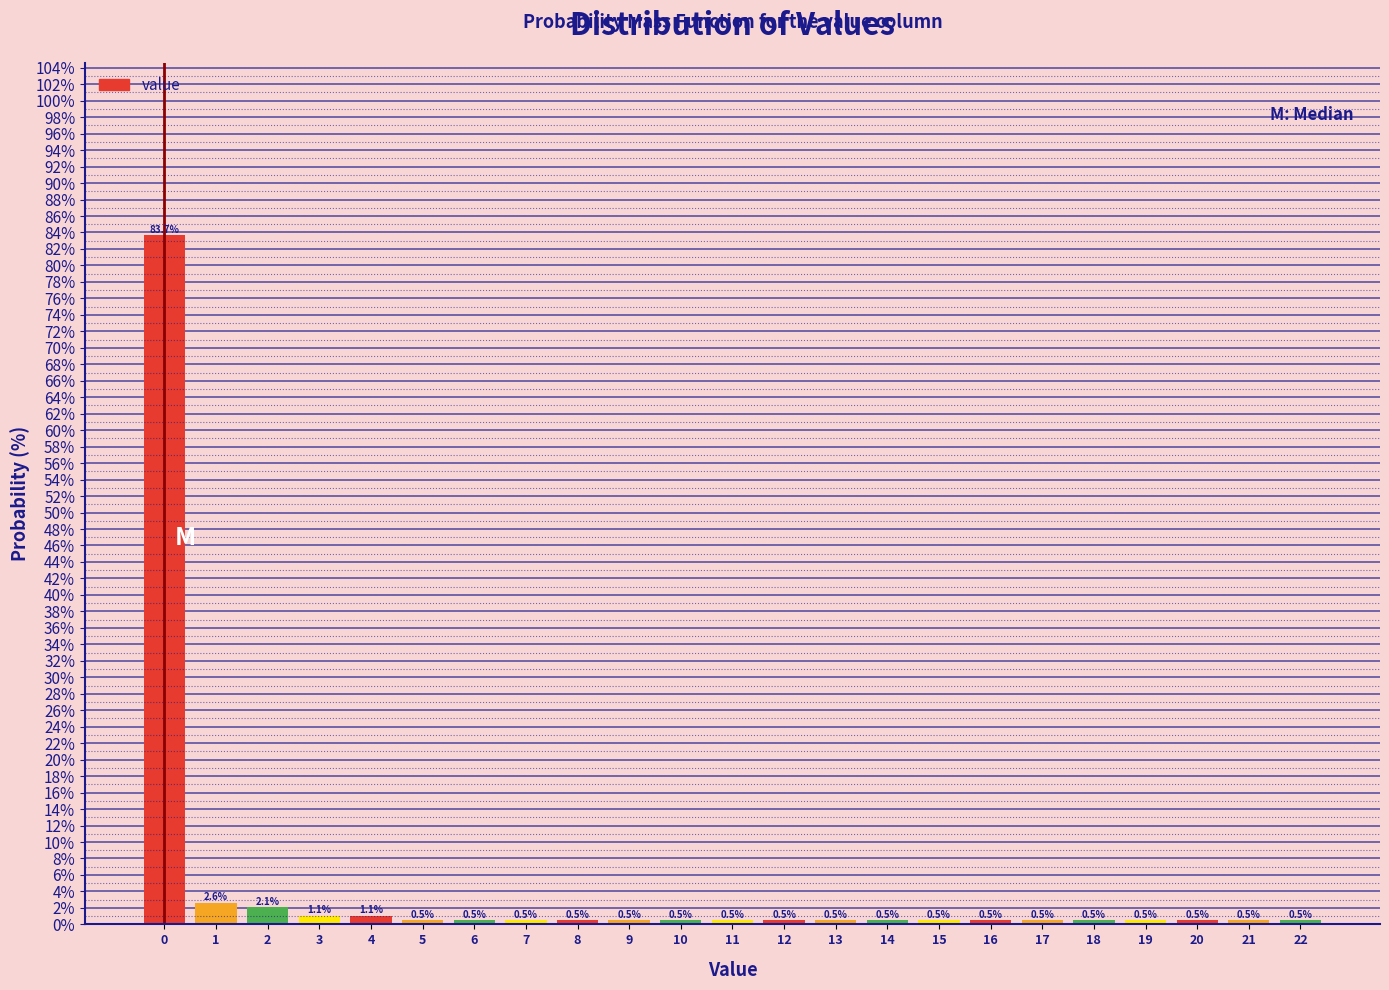

Reading left to right, list all the values displayed in this chart.

0=83.7	1=2.6	2=2.1	3=1.1	4=1.1	5=0.5	6=0.5	7=0.5	8=0.5	9=0.5	10=0.5	11=0.5	12=0.5	13=0.5	14=0.5	15=0.5	16=0.5	17=0.5	18=0.5	19=0.5	20=0.5	21=0.5	22=0.5